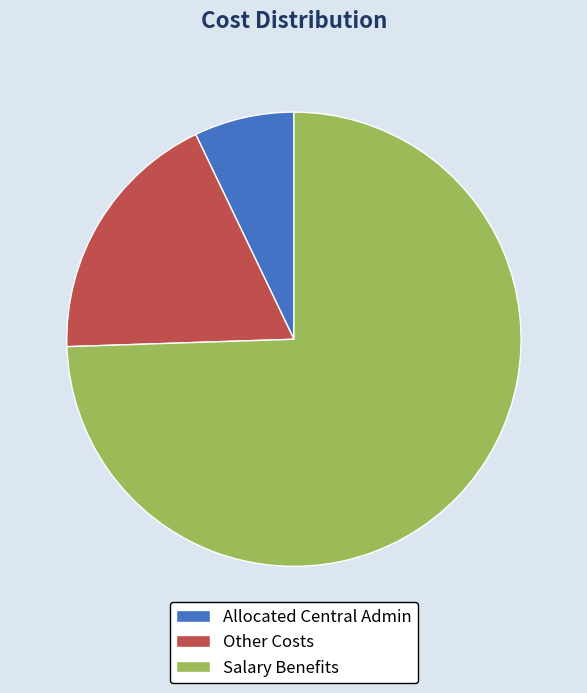

How many slices are in this pie chart?

3